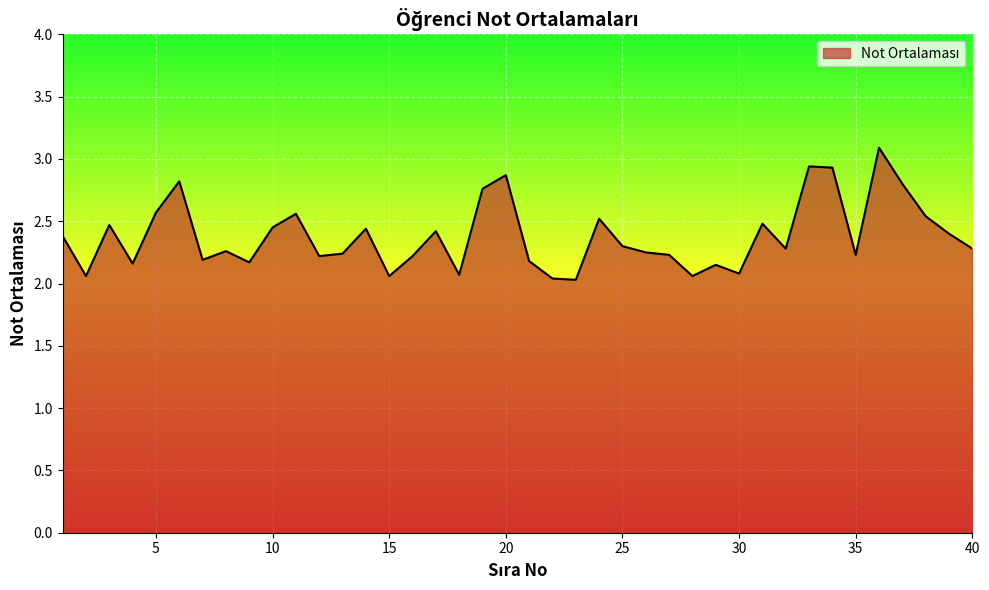

What is the difference between the maximum and minimum values?

1.1